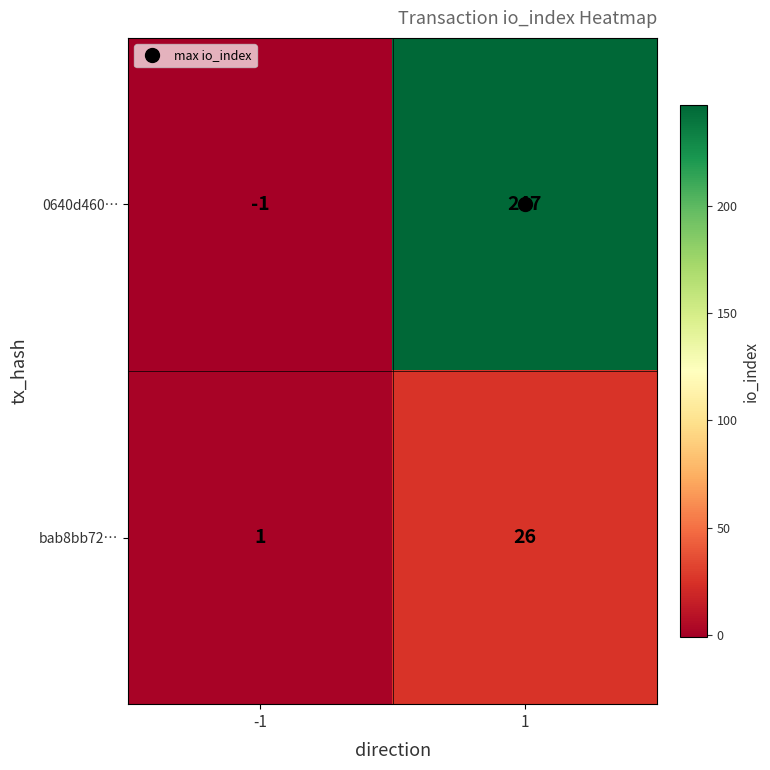

Rank the series at 1 from highest to lowest value.

0640d460…, bab8bb72…